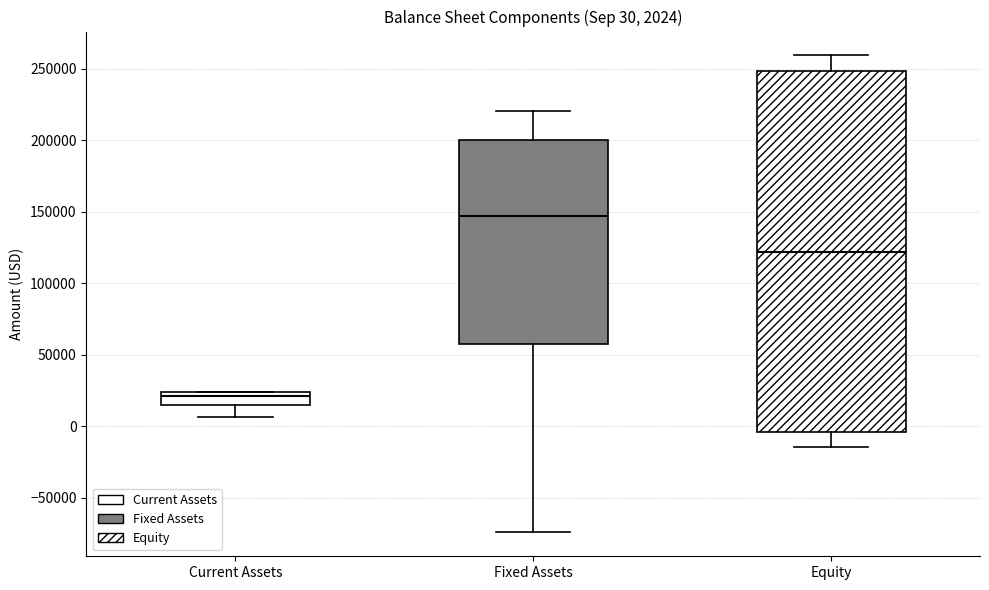

Comparing the boxes themselves (not the whiskers), which one is the tallest?

Equity